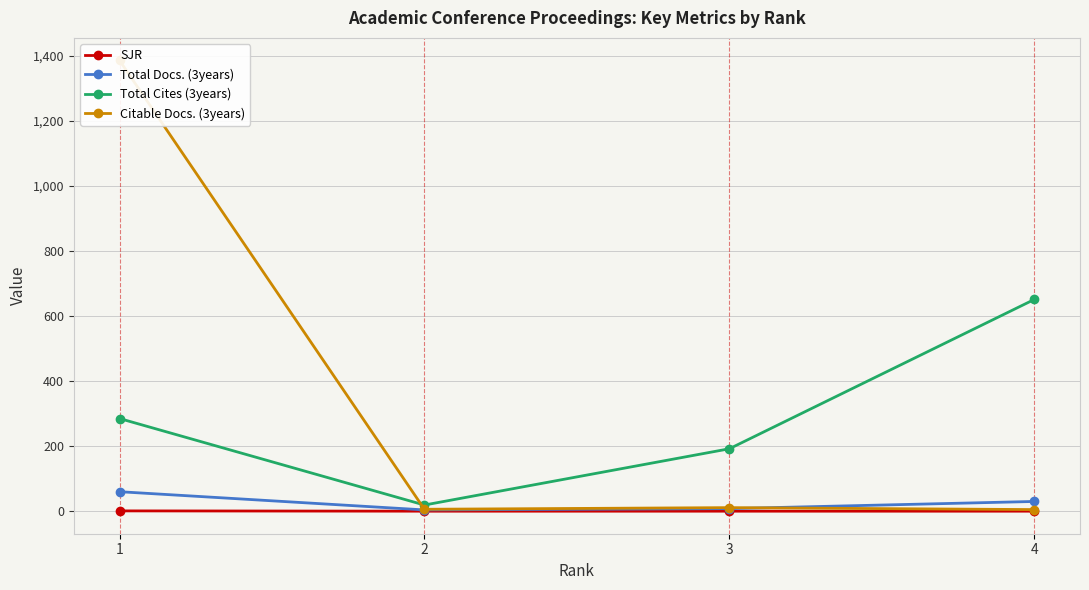

In Total Docs. (3years), how many points are lower than both neighbors (excluding endpoints)?

1